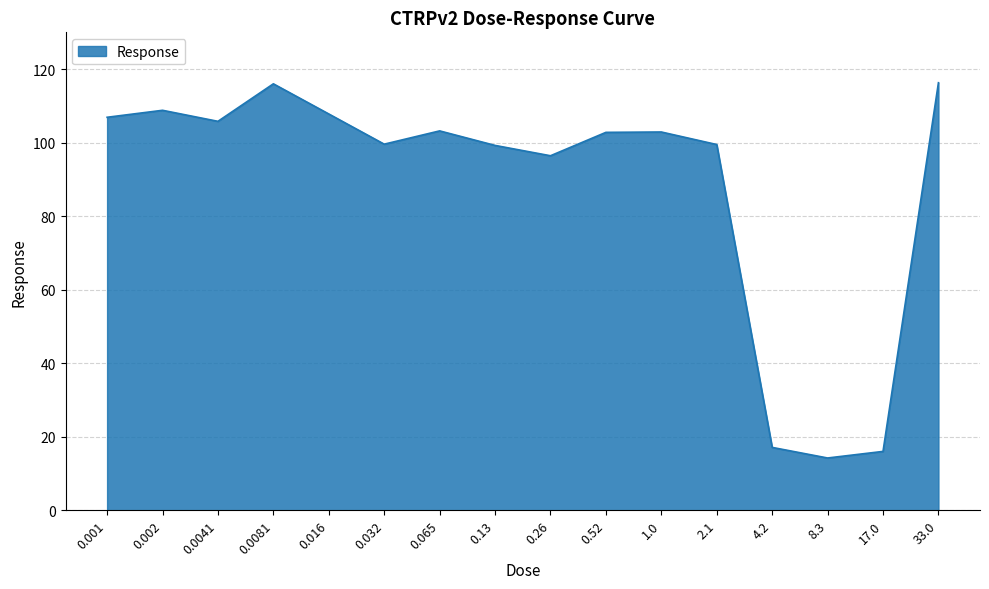

The chart shows a value of 17.1 at 4.2. True or false?

True